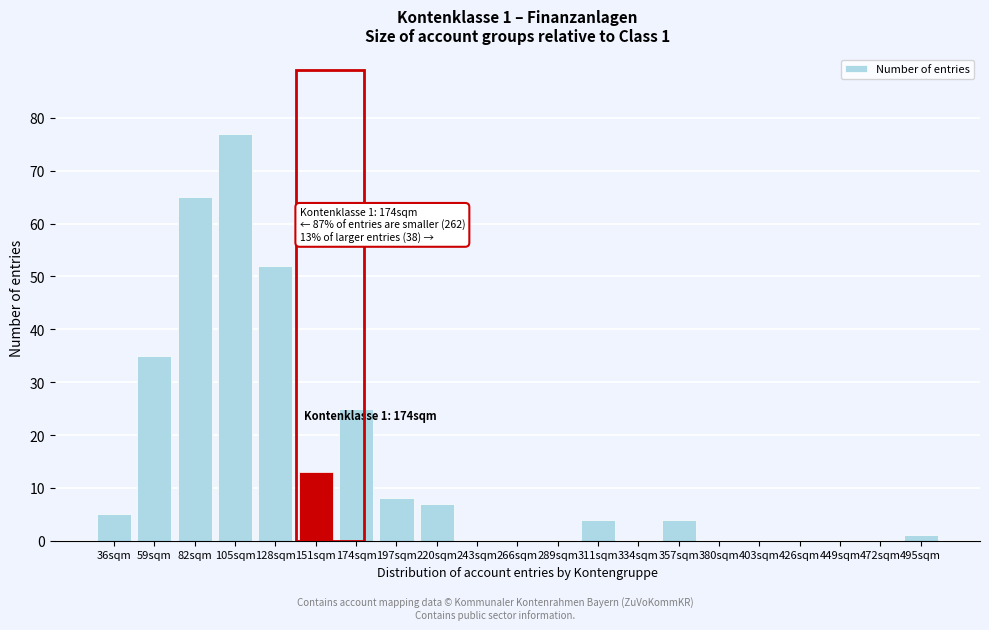

Reading left to right, list all the values displayed in this chart.

36sqm=5	59sqm=35	82sqm=65	105sqm=77	128sqm=52	151sqm=13	174sqm=25	197sqm=8	220sqm=7	243sqm=0	266sqm=0	289sqm=0	311sqm=4	334sqm=0	357sqm=4	380sqm=0	403sqm=0	426sqm=0	449sqm=0	472sqm=0	495sqm=1